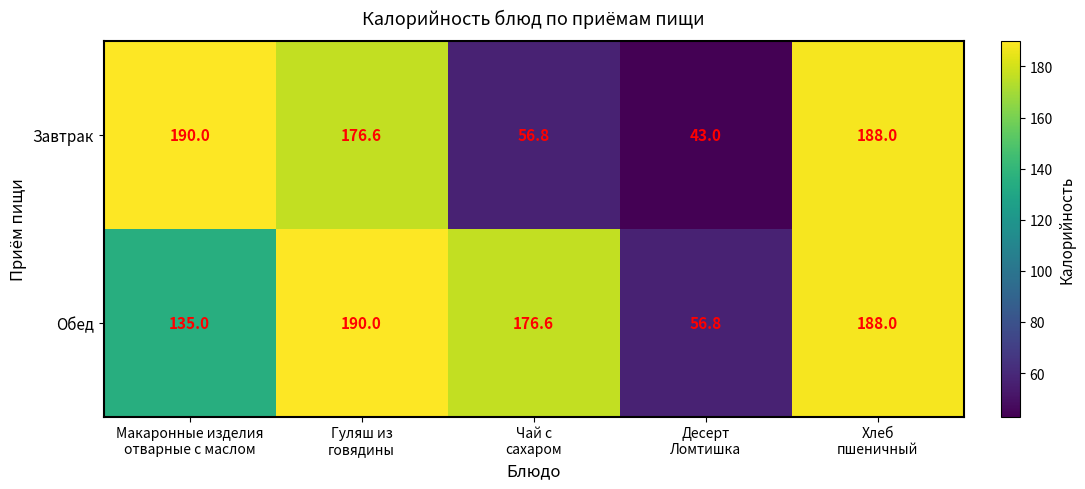

At how many categories does at least one series exceed 129?

4